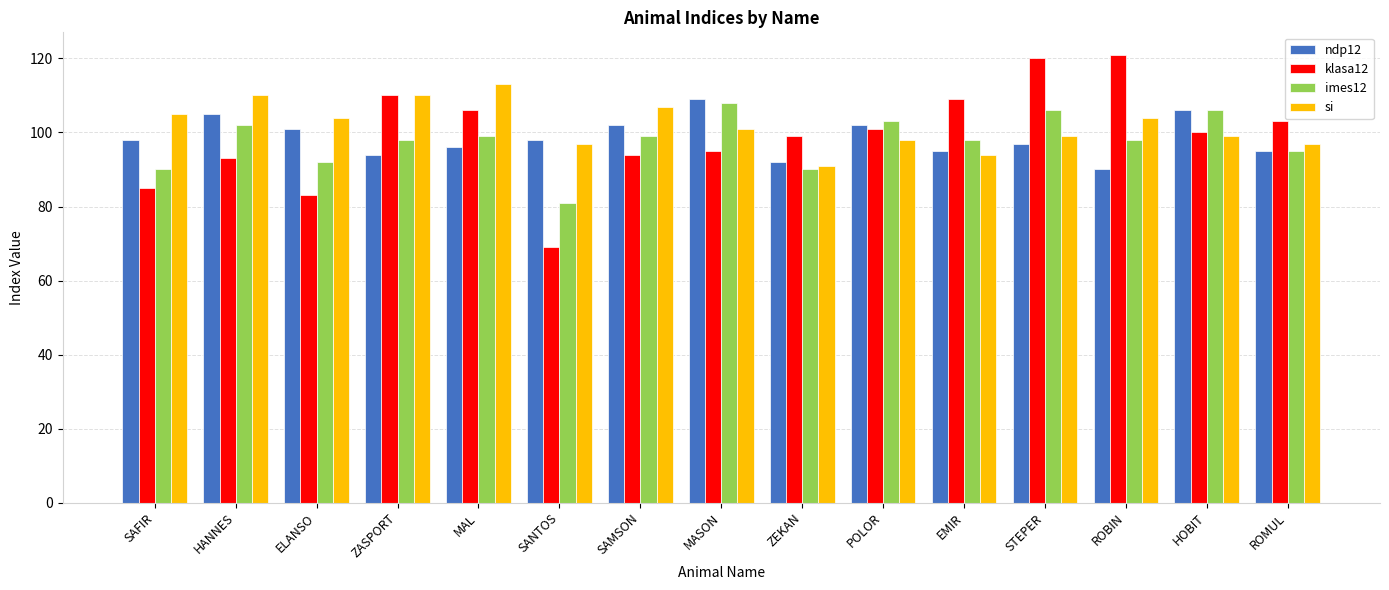

What is the value of the si bar at the 8th from the left?

101